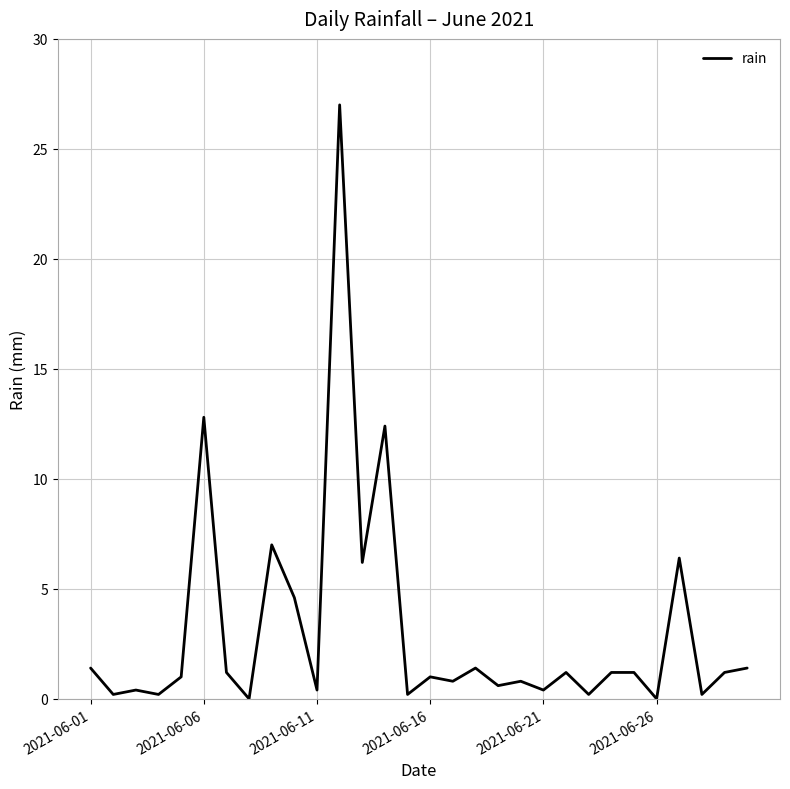

What is the average value?

3.1